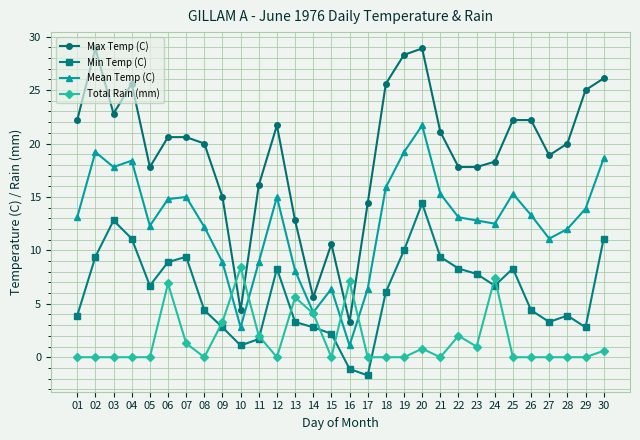

True or false: Max Temp (C) has a value of 25.0 at 29.

True